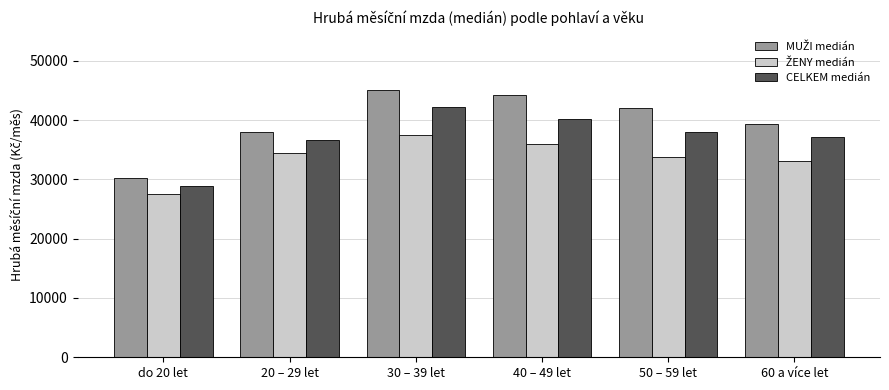

Which category has the highest value in the CELKEM medián series?

30 – 39 let